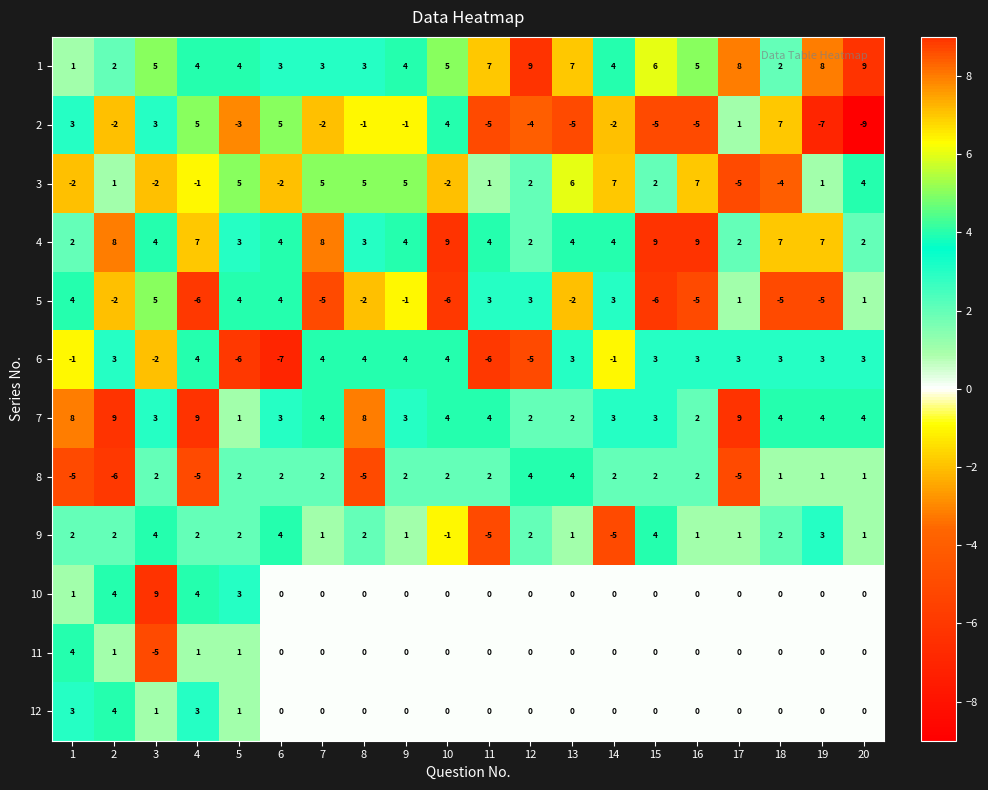

What is the sum of all 3 values?

33